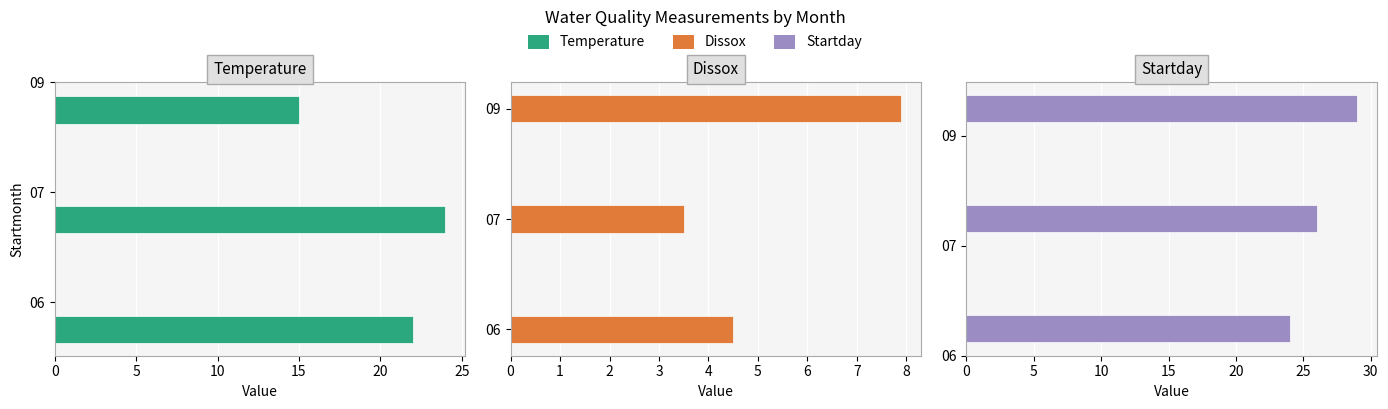

Rank the series at 06 from lowest to highest value.

Dissox, Temperature, Startday